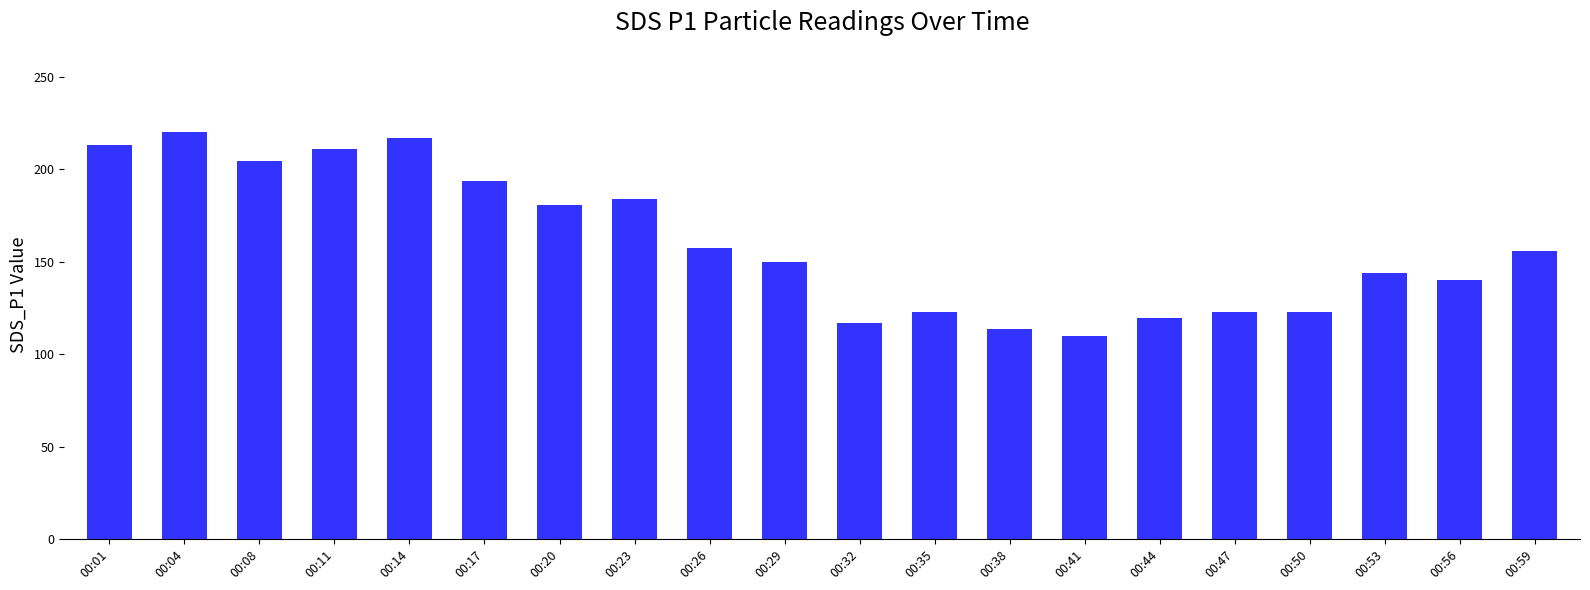

What is the approximate value at 00:38?

113.7